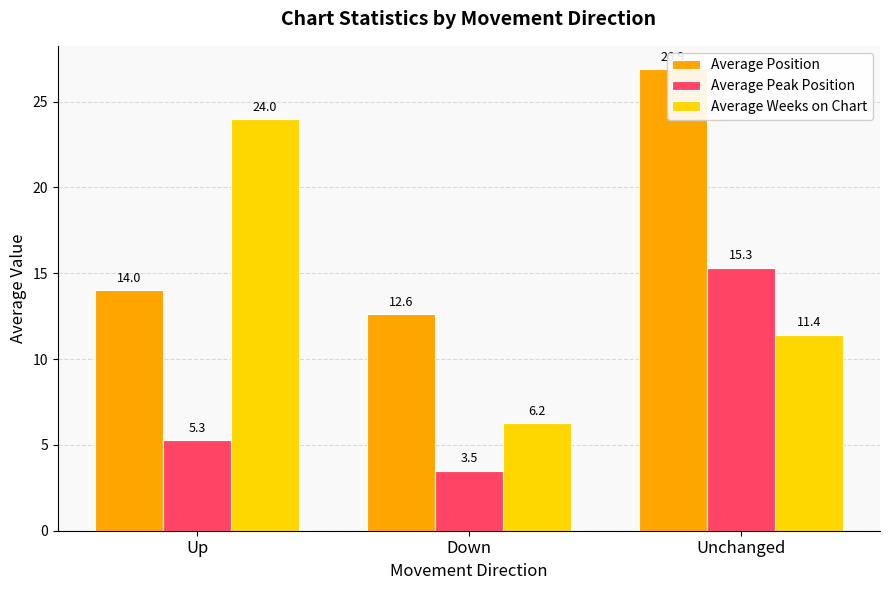

Between Up and Down, which is larger?

Up